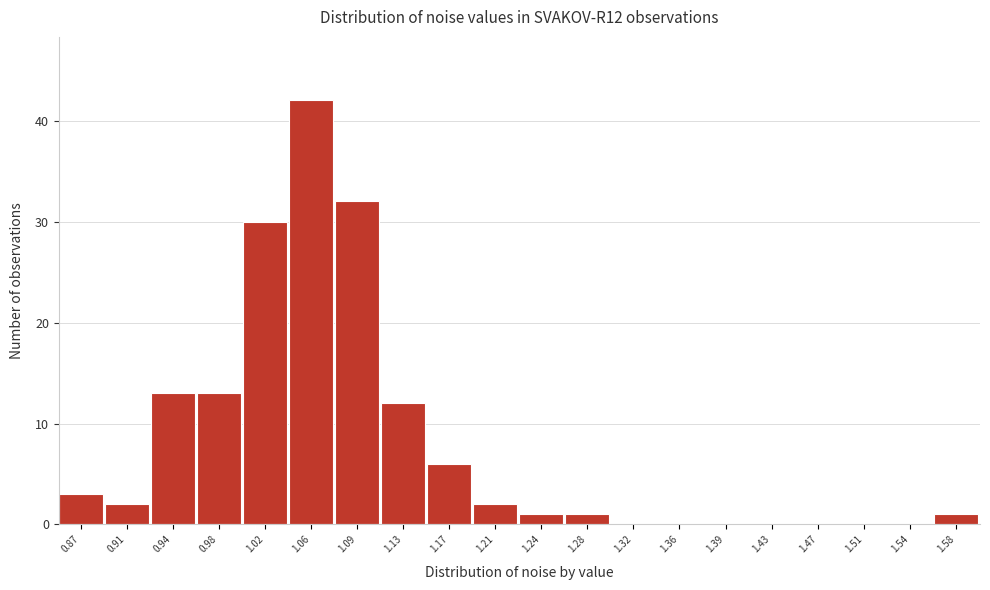

Reading left to right, transcribe all the data shown in this chart.

0.87=3	0.91=2	0.94=13	0.98=13	1.02=30	1.06=42	1.09=32	1.13=12	1.17=6	1.21=2	1.24=1	1.28=1	1.32=0	1.36=0	1.39=0	1.43=0	1.47=0	1.51=0	1.54=0	1.58=1